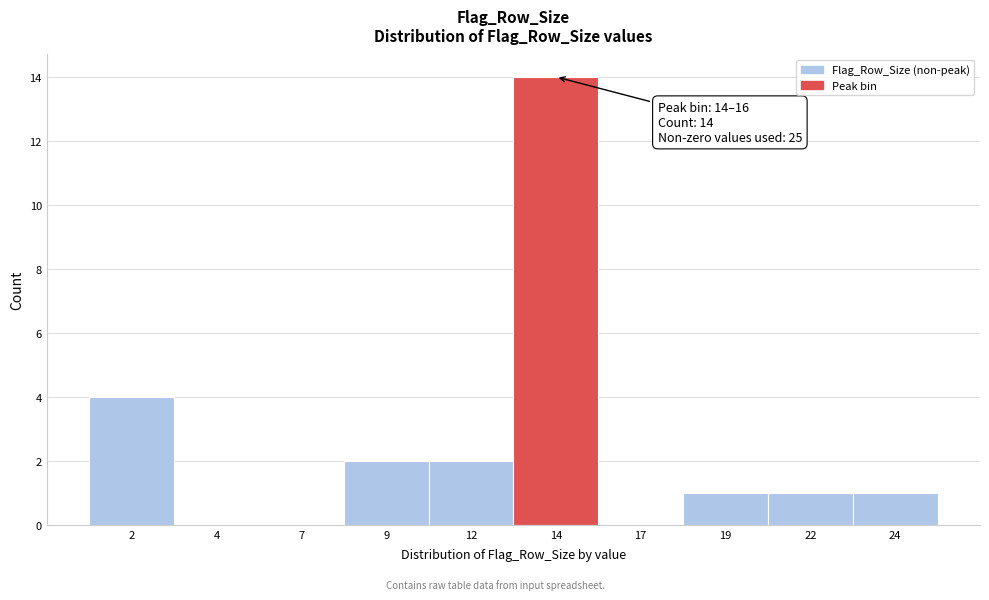

Reading left to right, extract all data points from this chart.

2=4	4=0	7=0	9=2	12=2	14=14	17=0	19=1	22=1	24=1